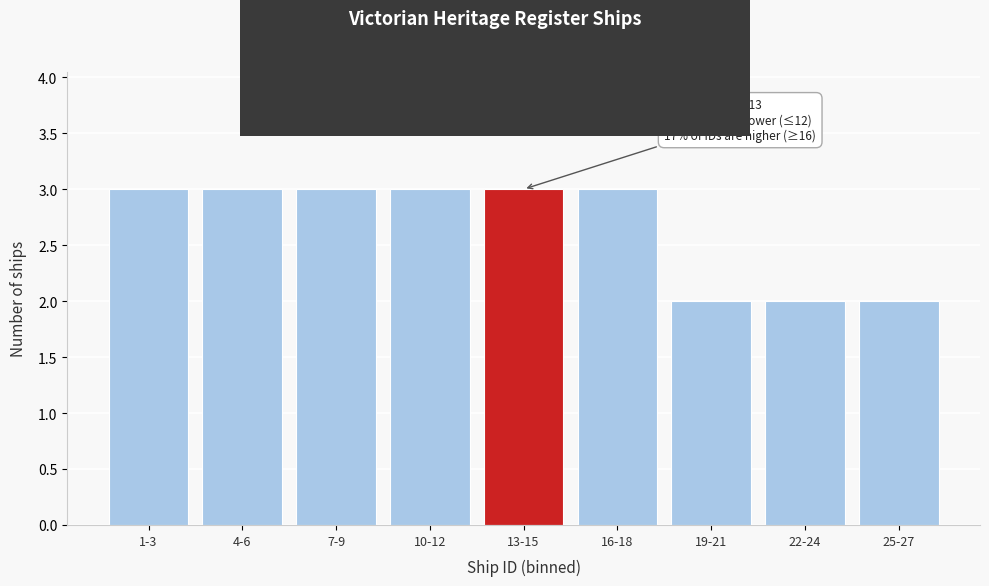

Reading left to right, extract all data points from this chart.

1-3=3	4-6=3	7-9=3	10-12=3	13-15=3	16-18=3	19-21=2	22-24=2	25-27=2